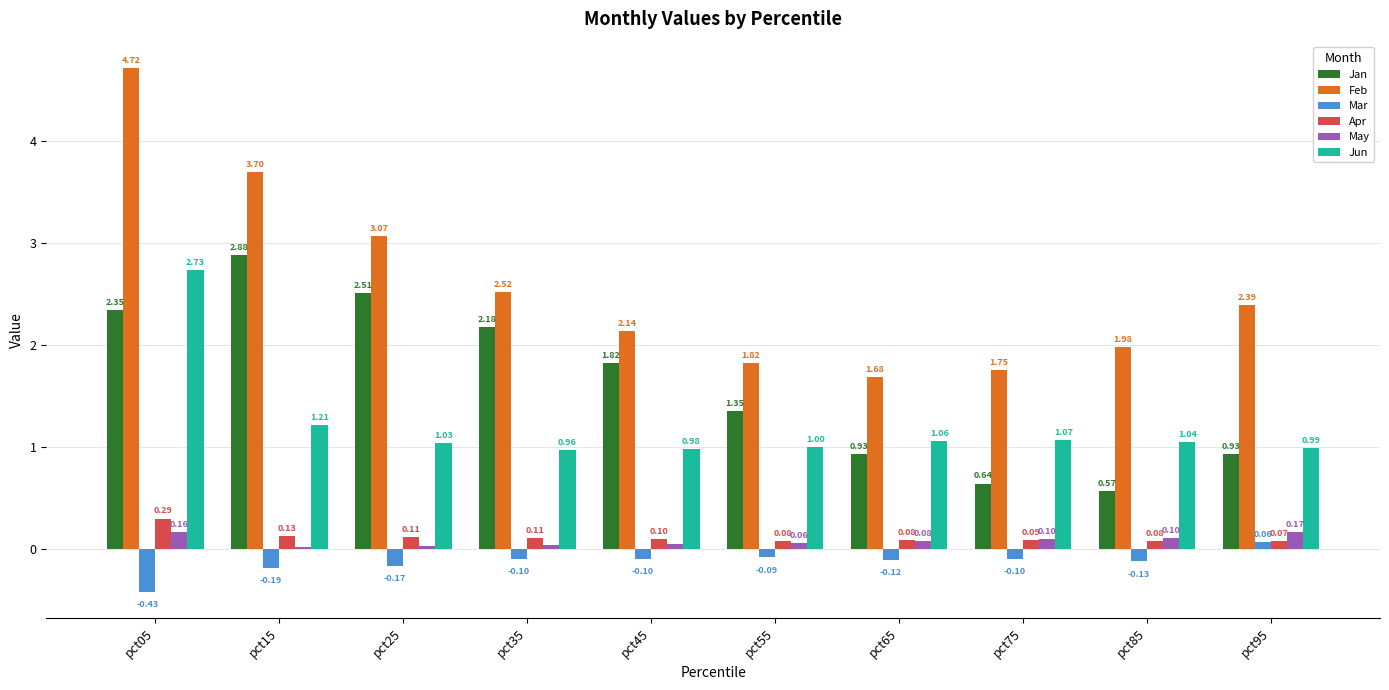

Are the bars grouped side by side (vs. stacked)?

Yes